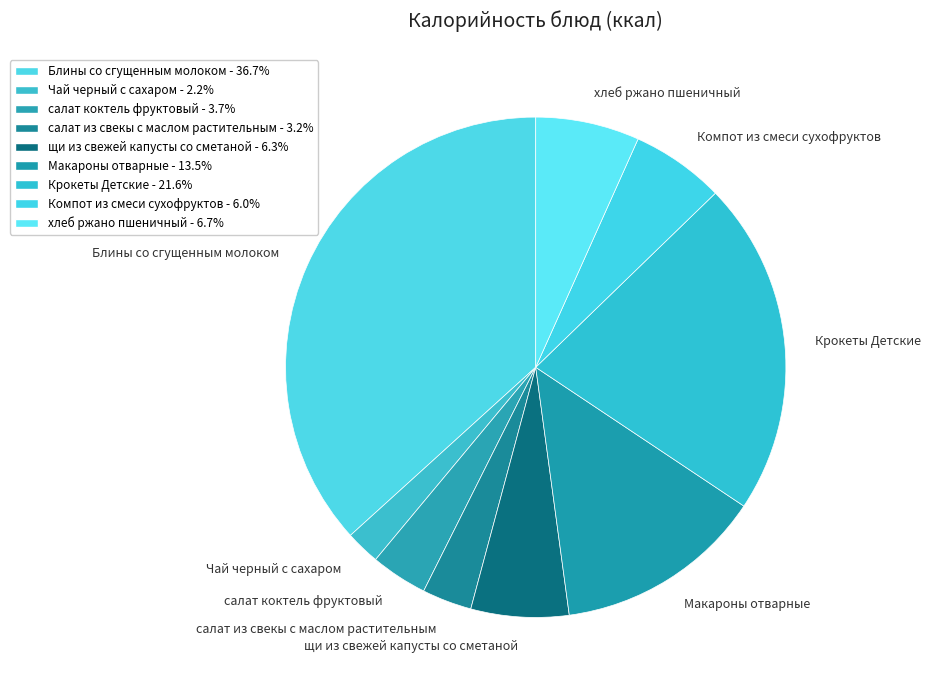

Between Крокеты Детские and Чай черный с сахаром, which is larger?

Крокеты Детские